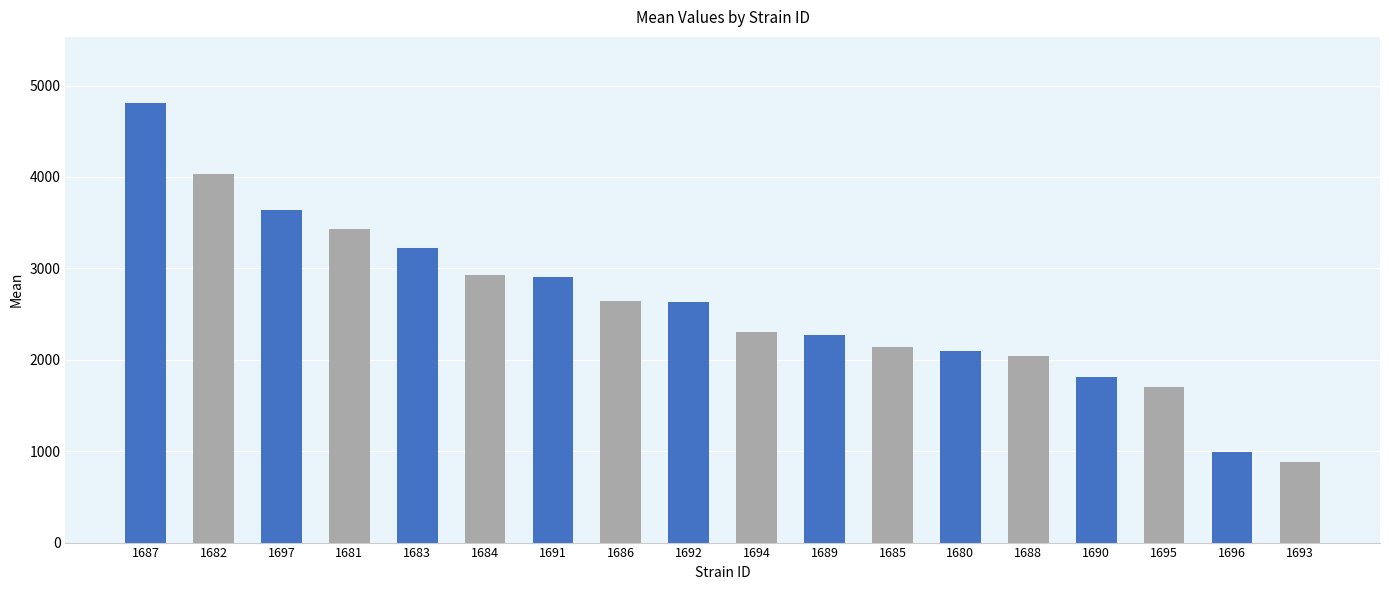

What is the minimum value shown in the chart?

879.4